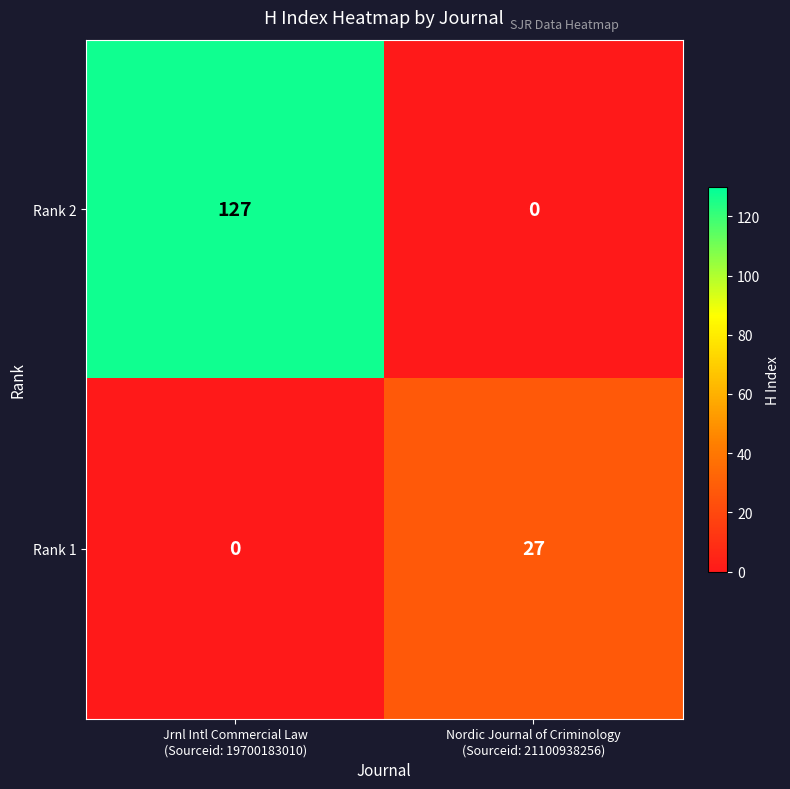

Rank the series by their maximum value, from highest to lowest.

Rank 2, Rank 1